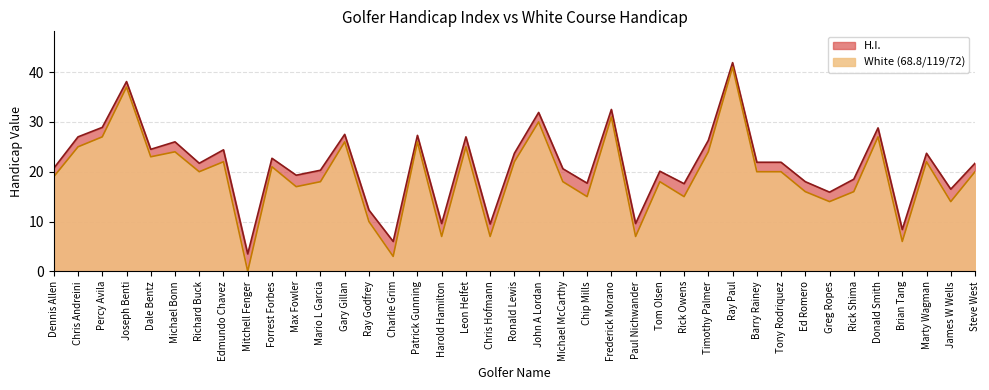

What position from the right is Rick Shima?

6